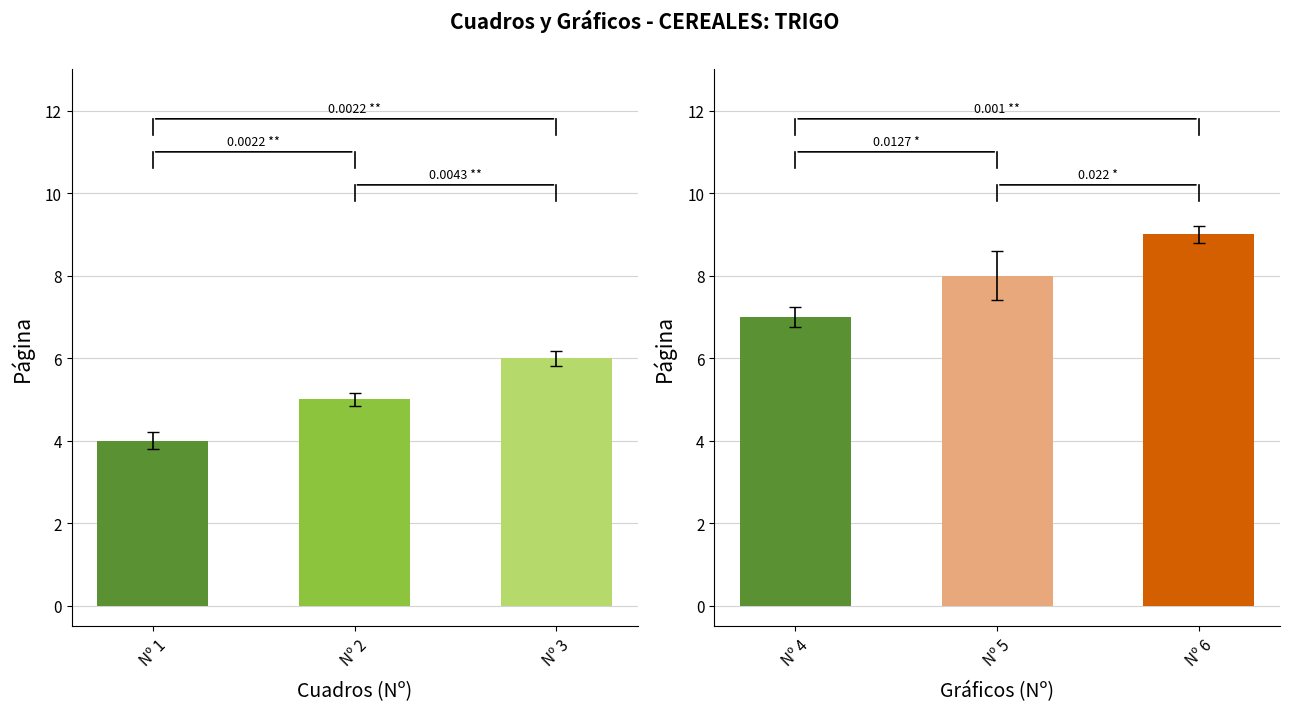

Is the value of Cuadros Nº 1–3 at Nº 3 greater than the value of Gráficos Nº 4–6 at Nº 2?

No